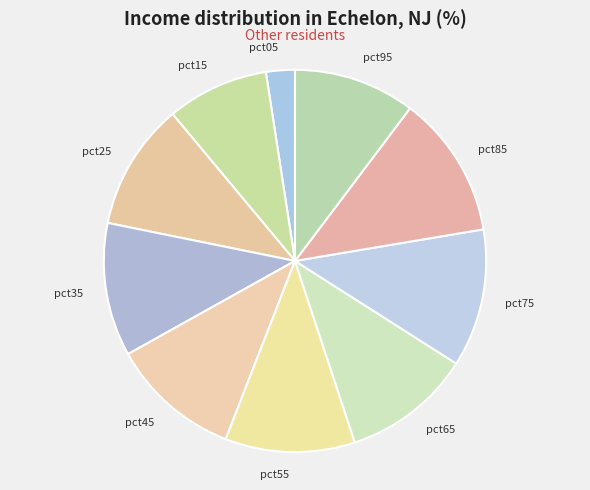

Count the number of slices in the pie.

10